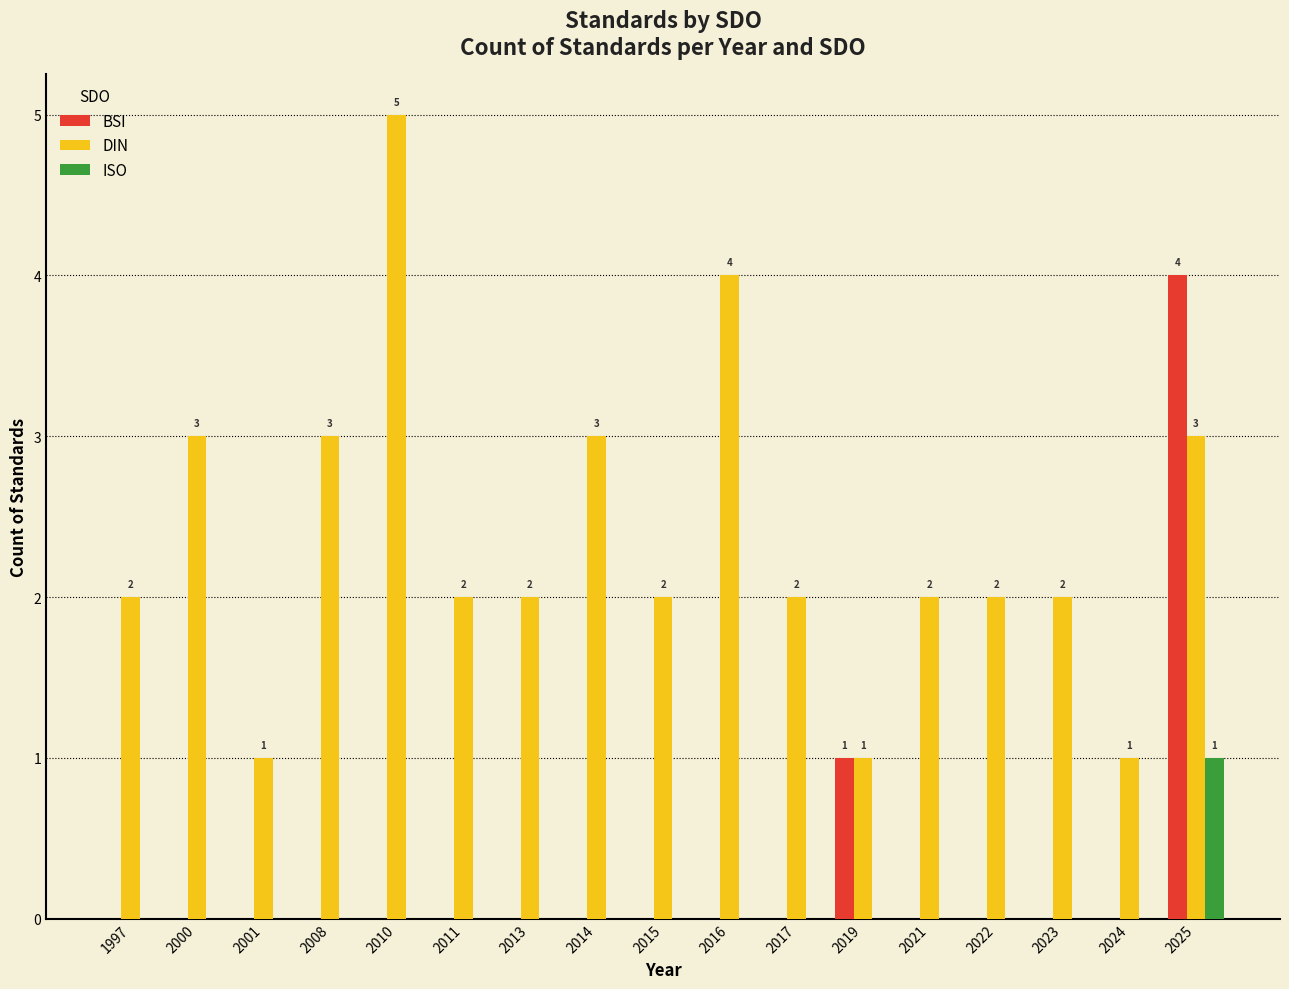

Is it true that DIN equals 2 at 2023?

True